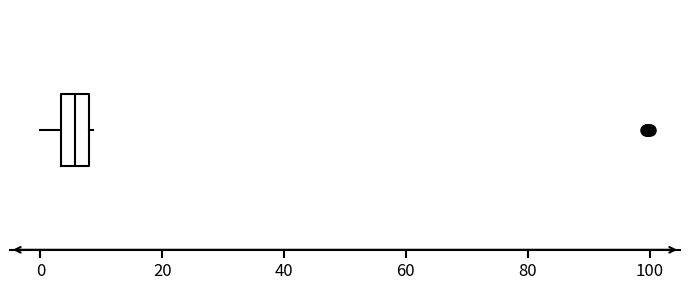

Transcribe this box plot: give where the median line is, the range the box spans, and where the two whiskers end, as read against the x-axis. The values are not printed on the chart, so give them approximately, as read against the axis.

median 6, box 4 to 8, whiskers 0 to 8 (just right of the box's right edge)